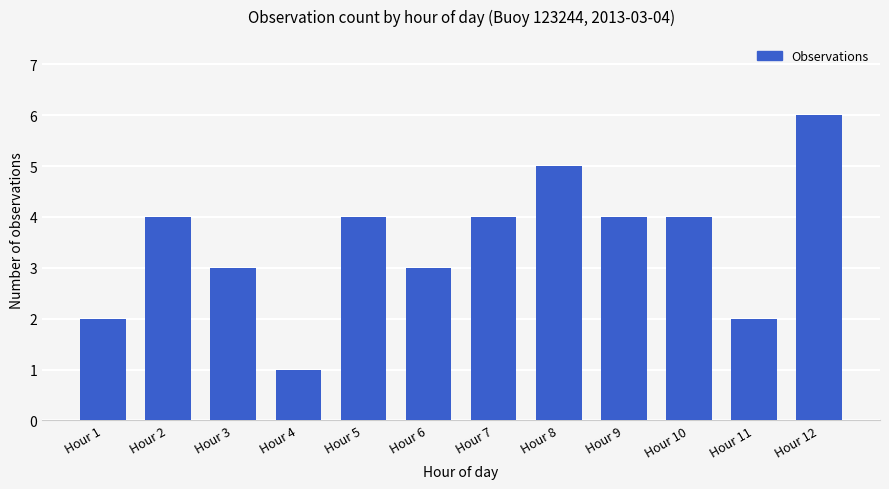

What is the value of the 10th bar from the left?

4